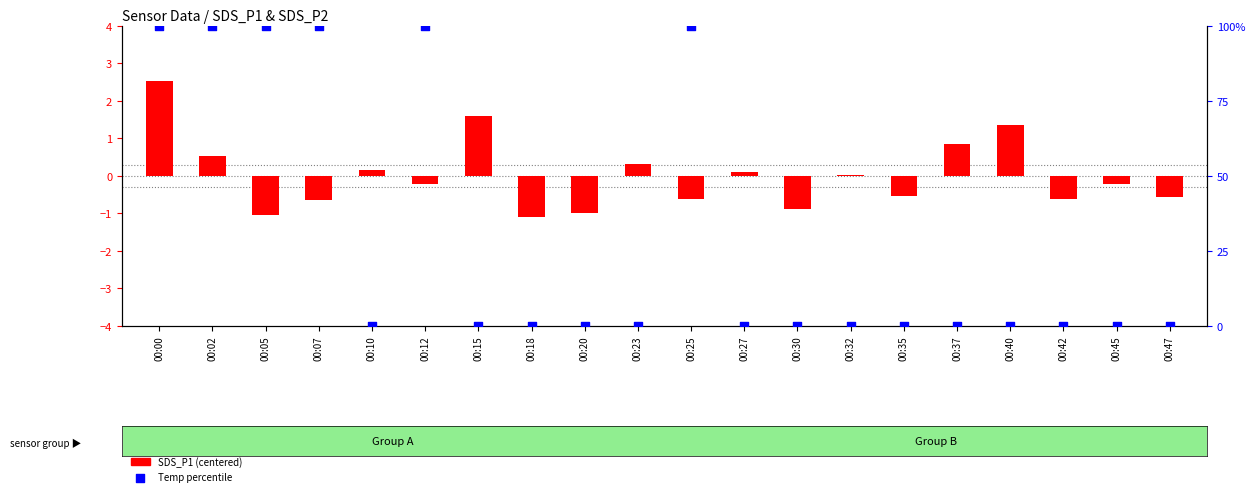

Which series contains the highest Y value?

Temp percentile